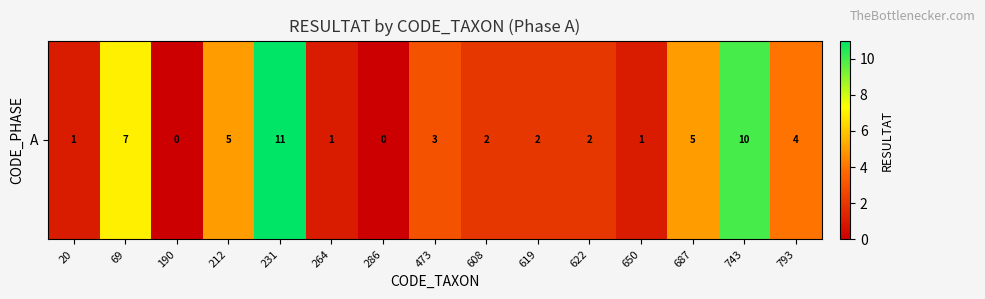

What is the average value?

4